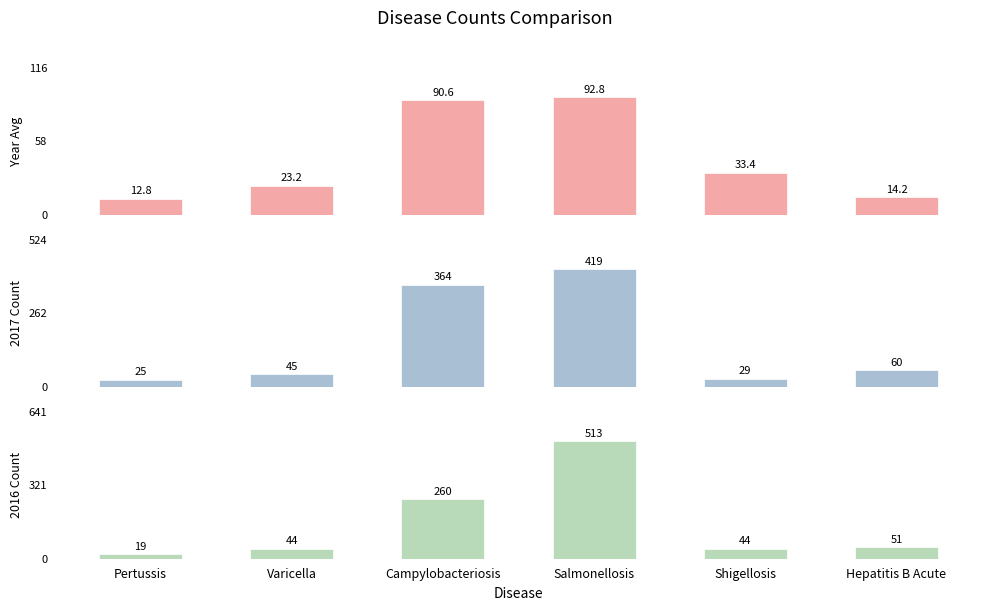

Between Pertussis and Shigellosis, which series saw the biggest shift?

y2016